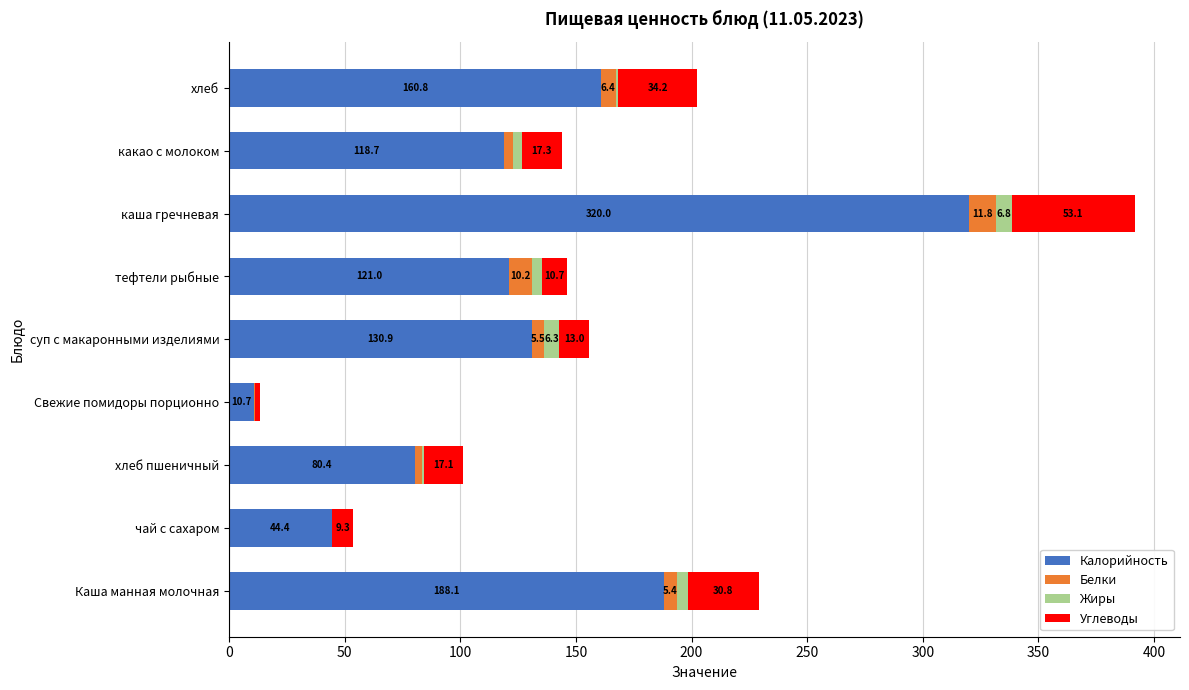

What value does the Калорийность series have at хлеб?

160.8